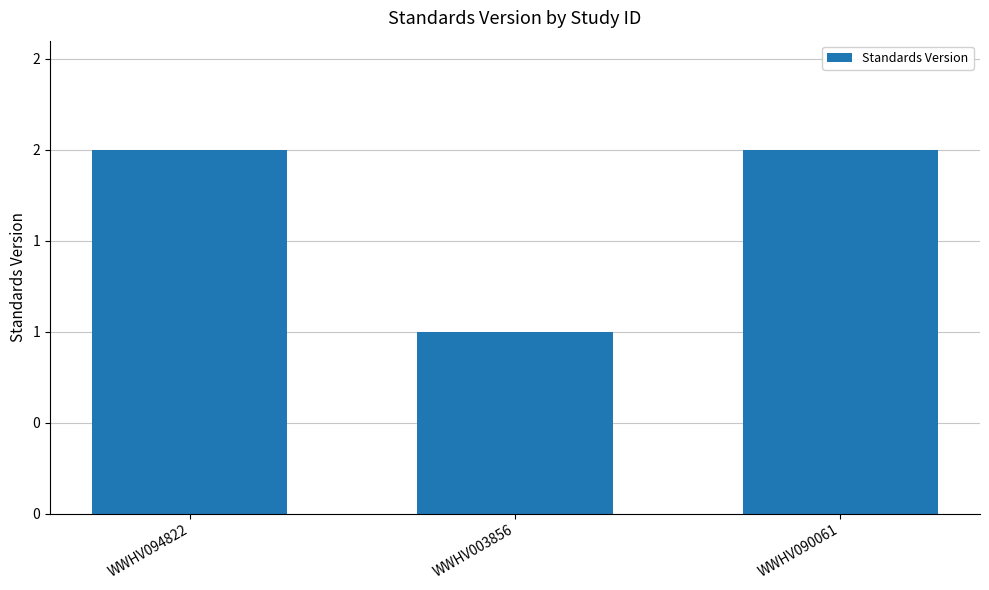

Which has a higher value, WWHV094822 or WWHV090061?

WWHV094822